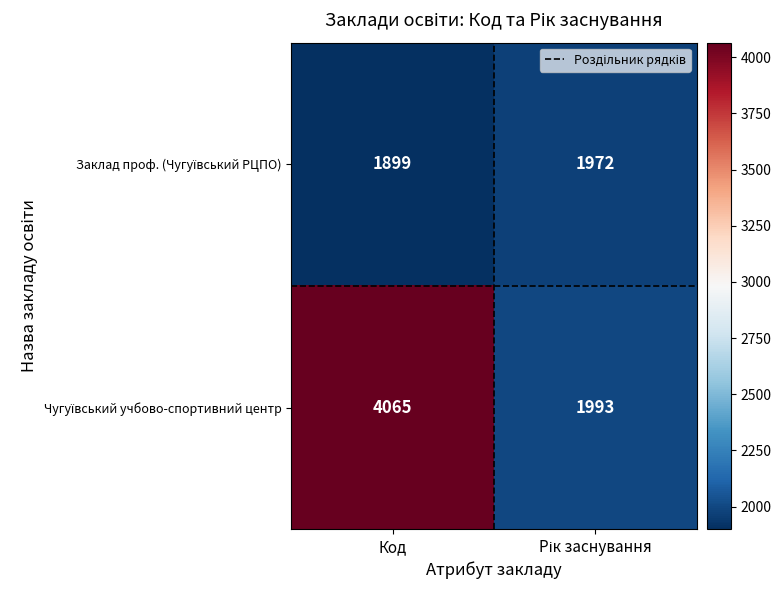

At which category is the sum across all series the highest?

Код